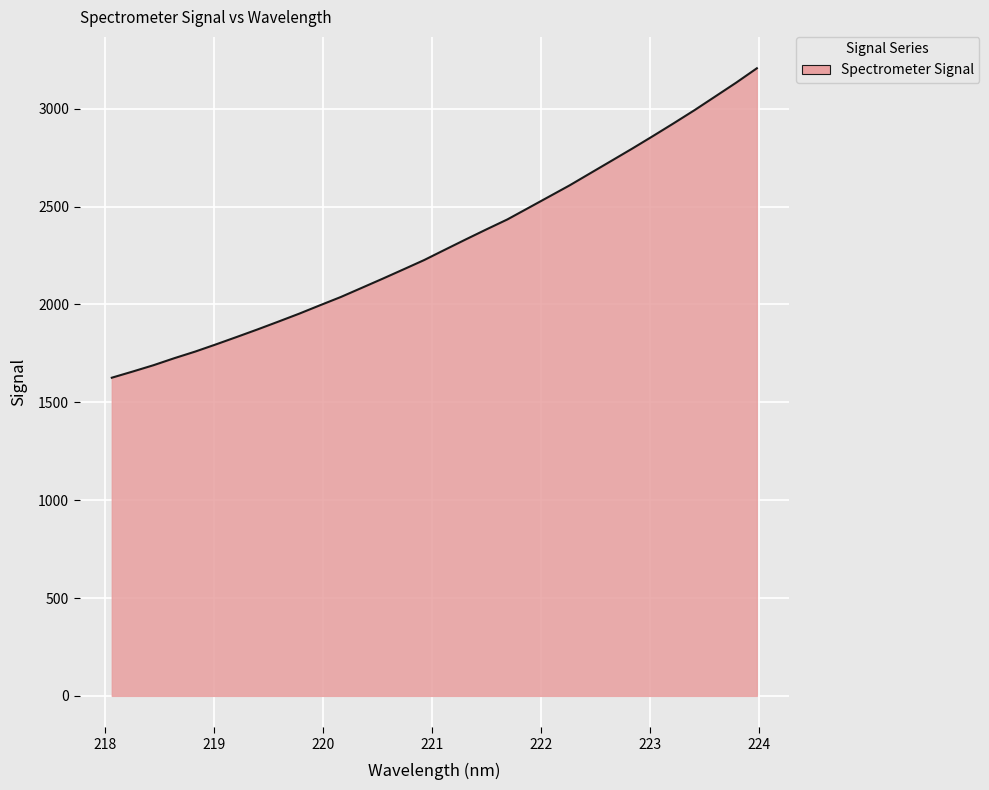

What is the difference between the maximum and minimum values?

1581.3